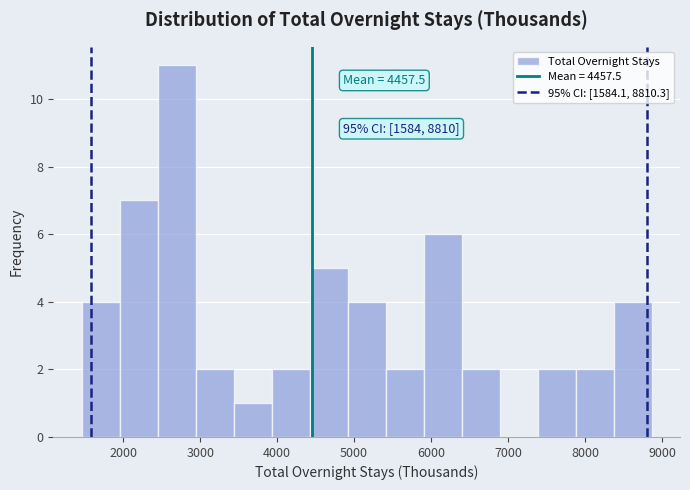

Which range on the x-axis has the tallest bar?

2400 to 2900